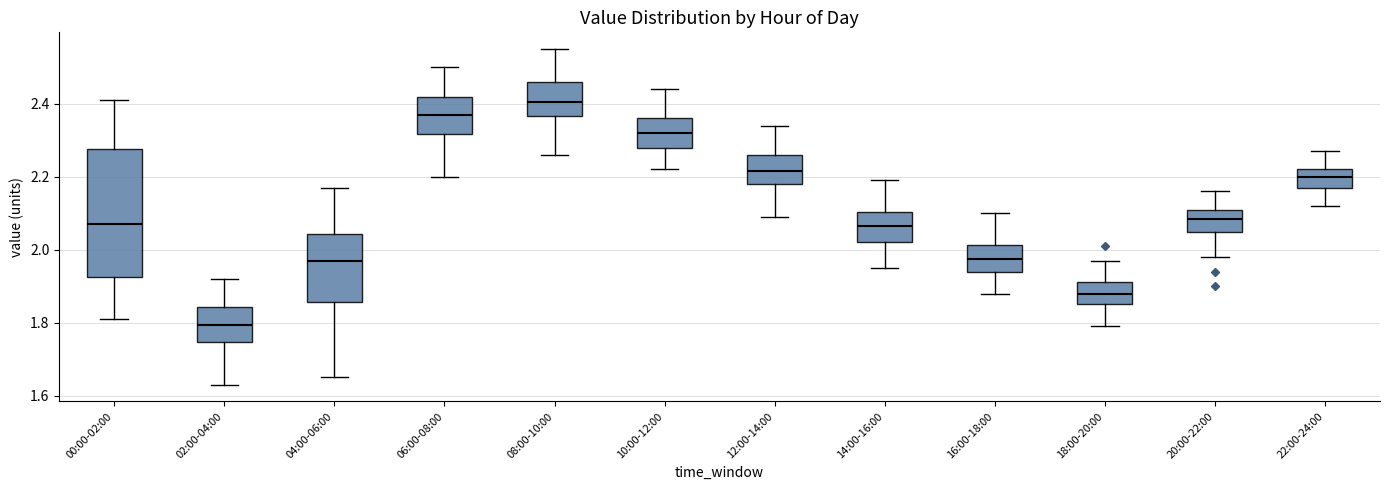

Comparing the boxes themselves (not the whiskers), which one is the tallest?

00:00-02:00